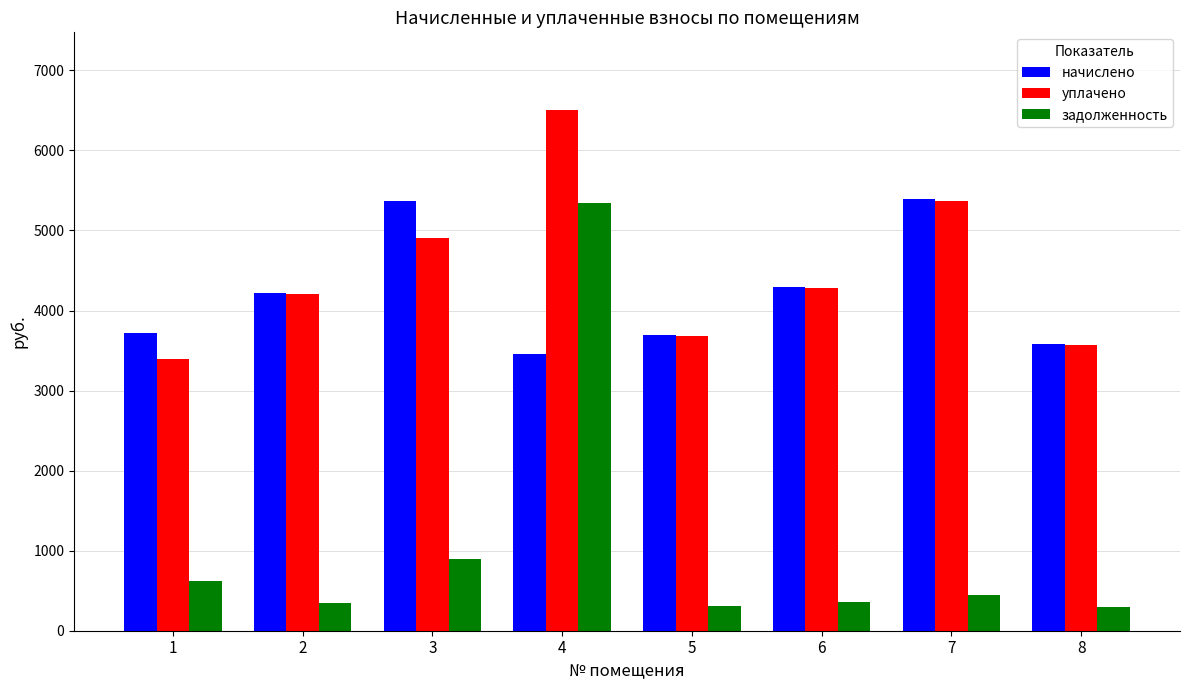

What is the spread (max minus min) of values at 4?

3044.0